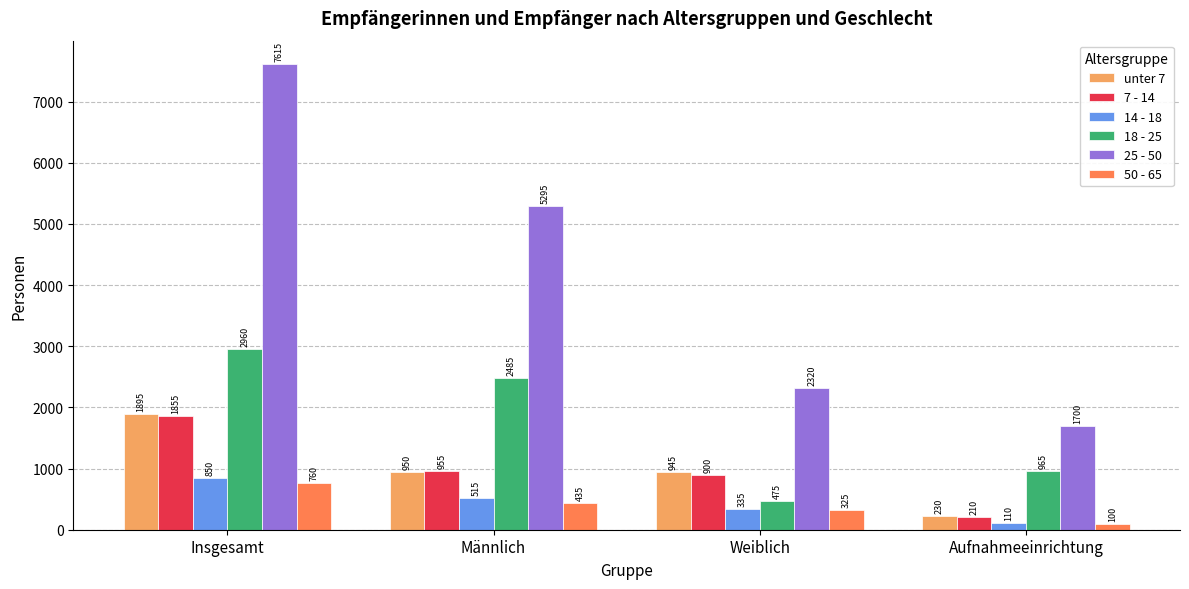

How many values in the 25 - 50 series are below 5295?

2